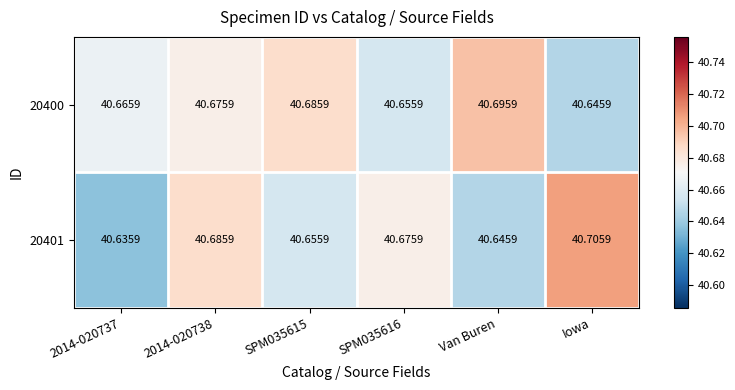

Is the value of 20400 at Van Buren greater than the value of 20401 at SPM035615?

Yes